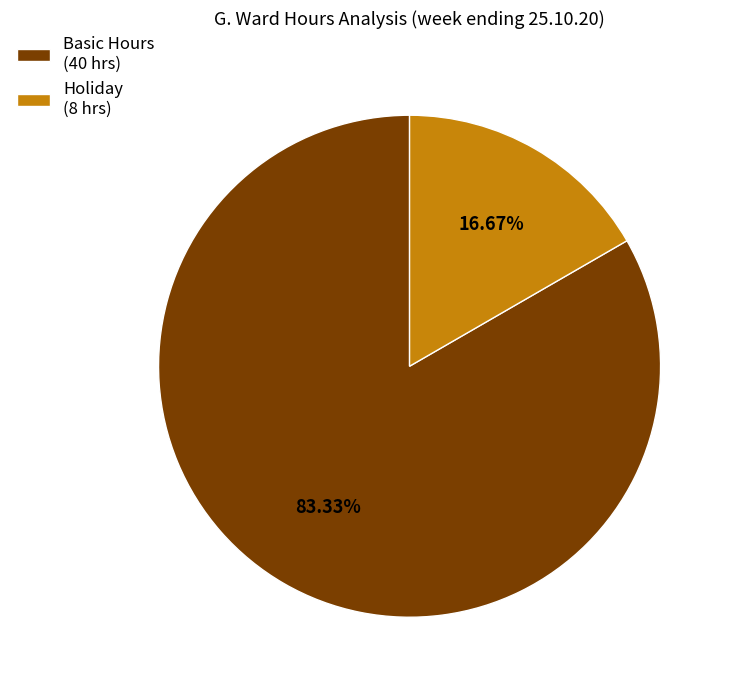

Is Holiday (8 hrs) the majority of the pie?

No